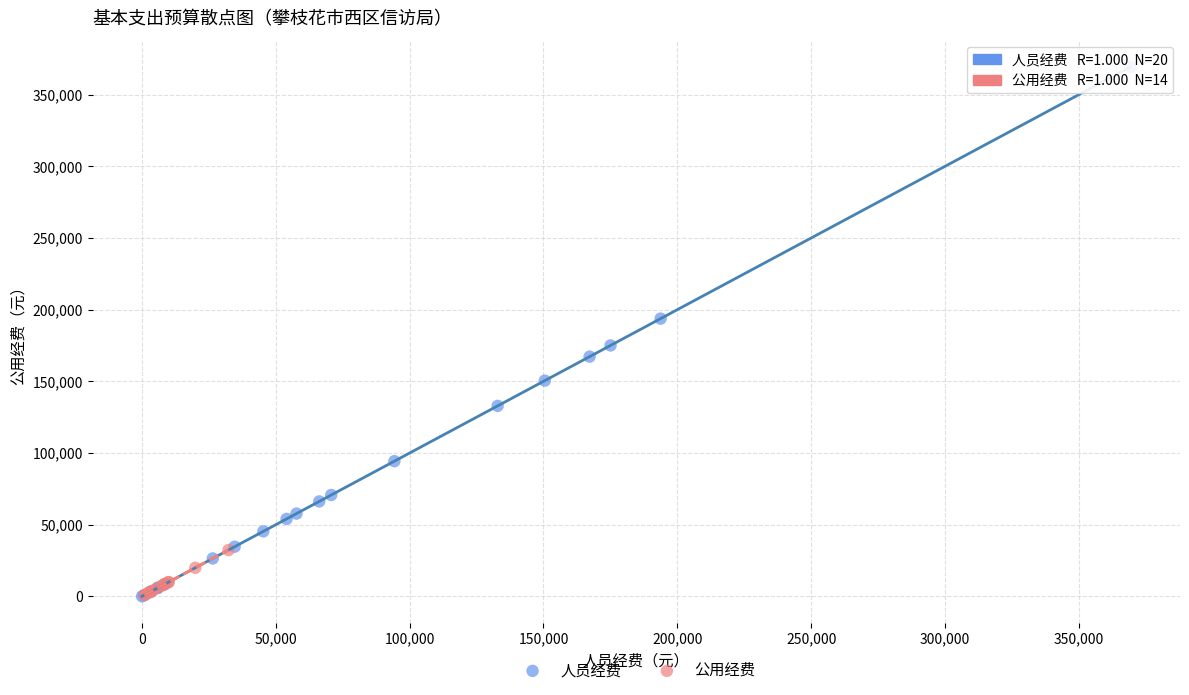

Which series has the largest Y range (max minus min)?

人员经费